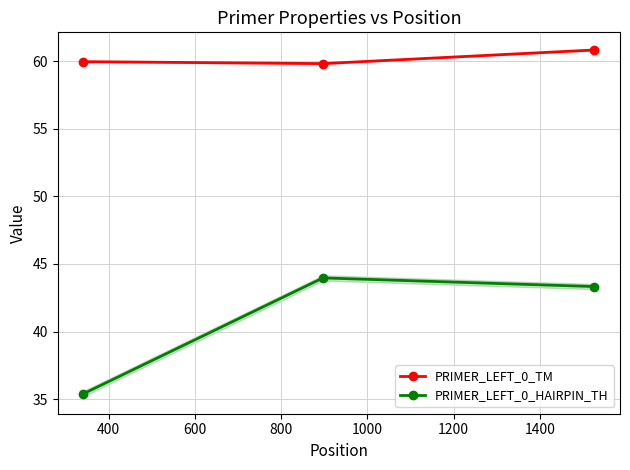

At 600, list the series in order from smallest to largest.

PRIMER_LEFT_0_HAIRPIN_TH, PRIMER_LEFT_0_TM